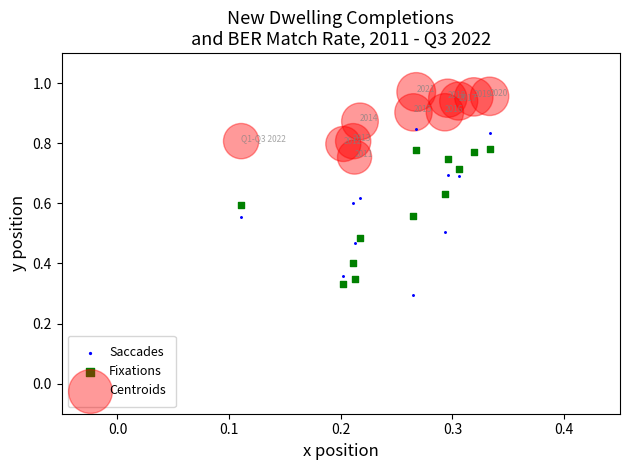

Which series contains the highest Y value?

Centroids